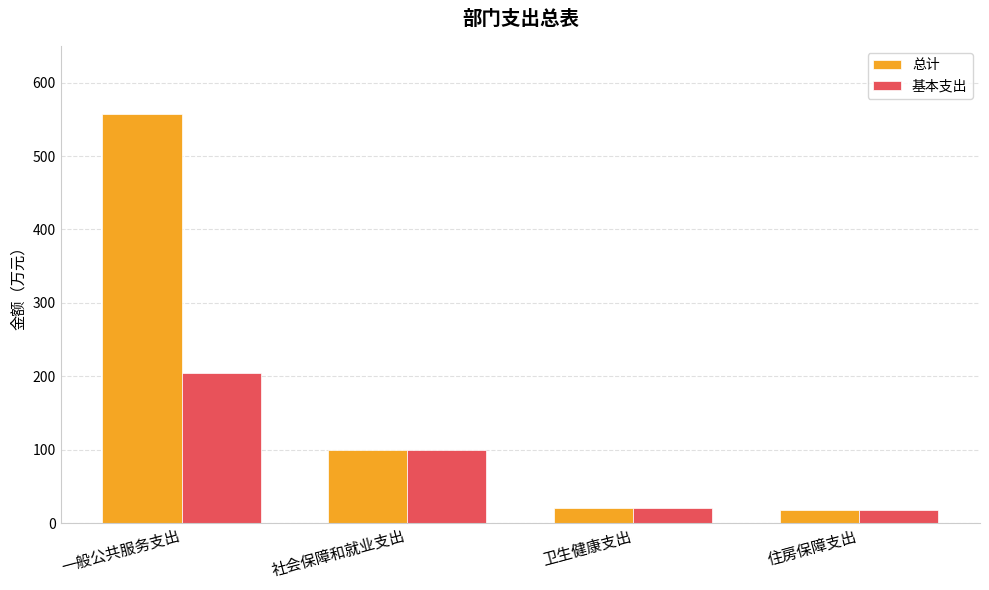

Read the 总计 value at 住房保障支出.

18.5